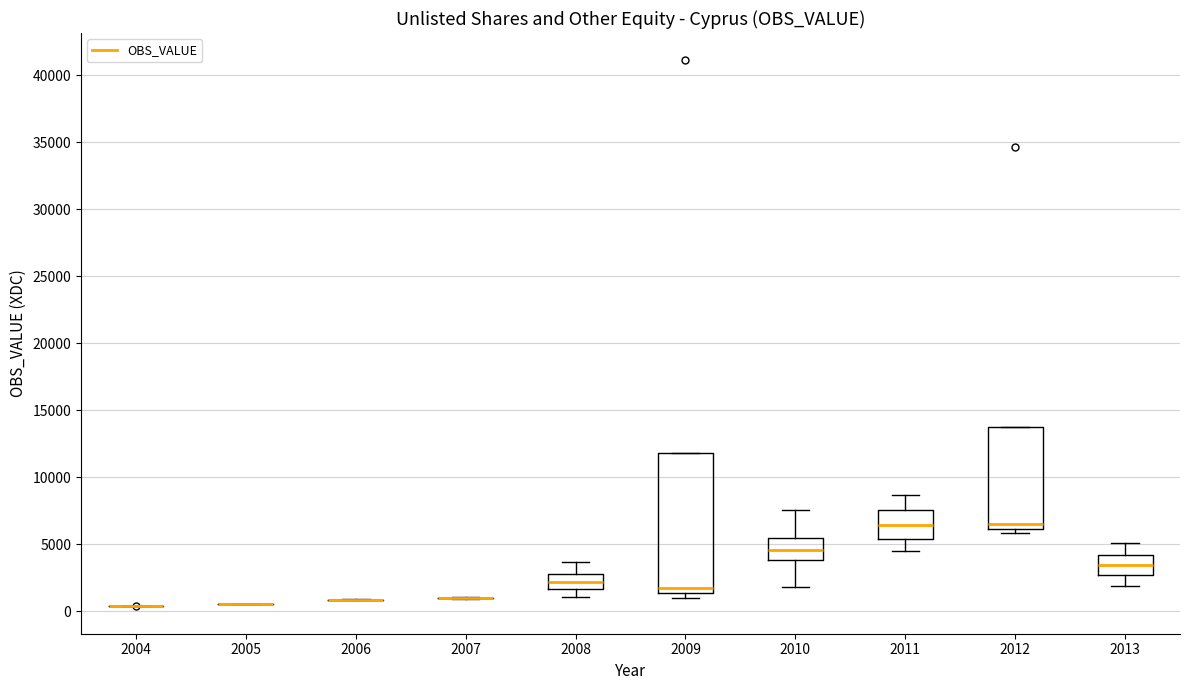

Comparing the boxes themselves (not the whiskers), which one is the tallest?

2009